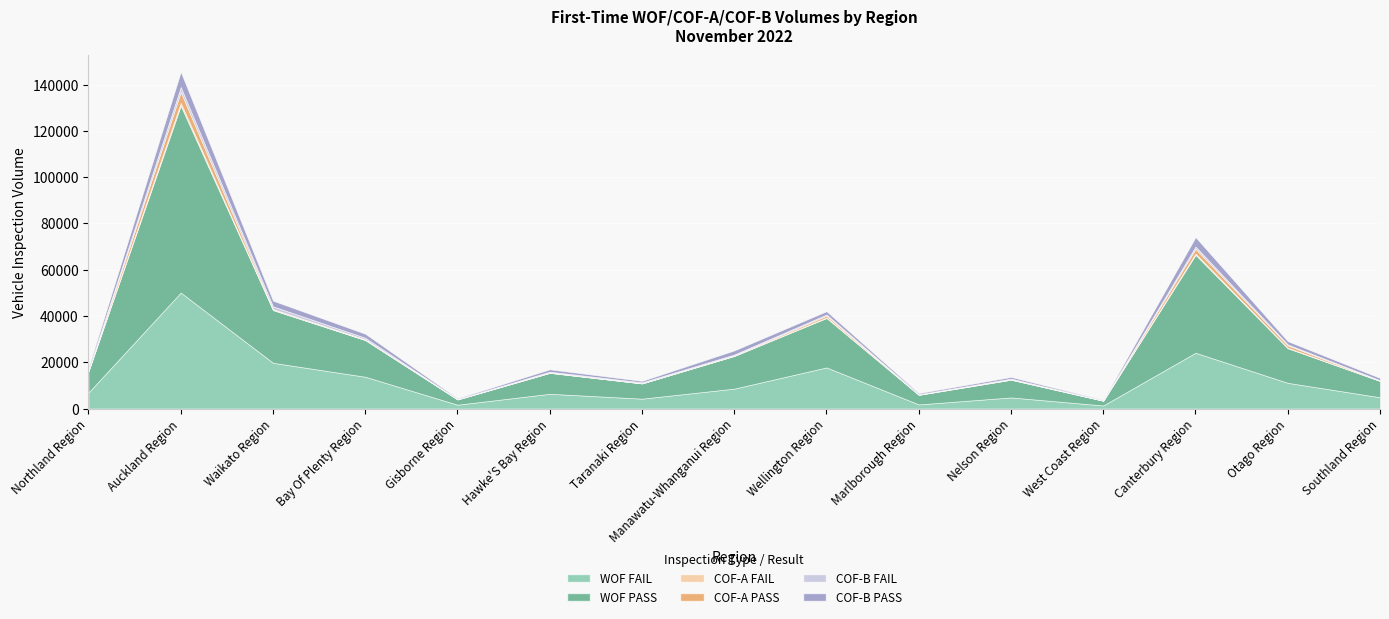

Is it true that COF-A FAIL equals 106 at Waikato Region?

True